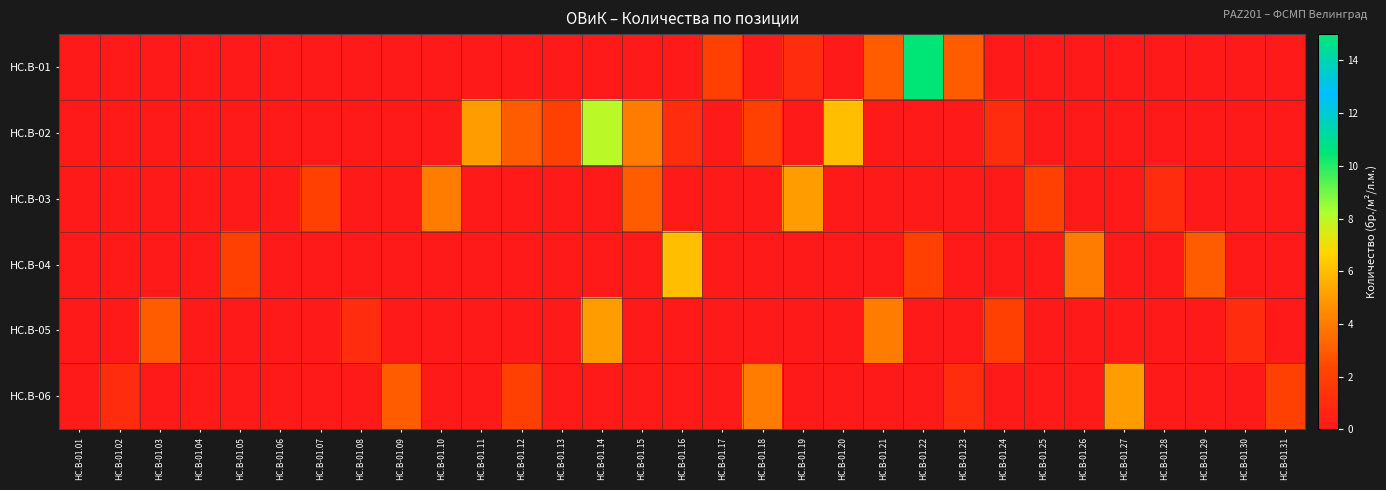

Reading left to right, list all the values displayed in this chart.

HC.B-01: HC.B-01.01=0	HC.B-01.02=0	HC.B-01.03=0	HC.B-01.04=0	HC.B-01.05=0	HC.B-01.06=0	HC.B-01.07=0	HC.B-01.08=0	HC.B-01.09=0	HC.B-01.10=0	HC.B-01.11=0	HC.B-01.12=0	HC.B-01.13=0	HC.B-01.14=0	HC.B-01.15=0	HC.B-01.16=0	HC.B-01.17=2	HC.B-01.18=0	HC.B-01.19=1	HC.B-01.20=0	HC.B-01.21=3	HC.B-01.22=15	HC.B-01.23=3	HC.B-01.24=0	HC.B-01.25=0	HC.B-01.26=0	HC.B-01.27=0	HC.B-01.28=0	HC.B-01.29=0	HC.B-01.30=0	HC.B-01.31=0
HC.B-02: HC.B-01.01=0	HC.B-01.02=0	HC.B-01.03=0	HC.B-01.04=0	HC.B-01.05=0	HC.B-01.06=0	HC.B-01.07=0	HC.B-01.08=0	HC.B-01.09=0	HC.B-01.10=0	HC.B-01.11=5	HC.B-01.12=3	HC.B-01.13=2	HC.B-01.14=8	HC.B-01.15=4	HC.B-01.16=1	HC.B-01.17=0	HC.B-01.18=2	HC.B-01.19=0	HC.B-01.20=6	HC.B-01.21=0	HC.B-01.22=0	HC.B-01.23=0	HC.B-01.24=1	HC.B-01.25=0	HC.B-01.26=0	HC.B-01.27=0	HC.B-01.28=0	HC.B-01.29=0	HC.B-01.30=0	HC.B-01.31=0
HC.B-03: HC.B-01.01=0	HC.B-01.02=0	HC.B-01.03=0	HC.B-01.04=0	HC.B-01.05=0	HC.B-01.06=0	HC.B-01.07=2	HC.B-01.08=0	HC.B-01.09=0	HC.B-01.10=4	HC.B-01.11=0	HC.B-01.12=0	HC.B-01.13=0	HC.B-01.14=0	HC.B-01.15=3	HC.B-01.16=0	HC.B-01.17=0	HC.B-01.18=0	HC.B-01.19=5	HC.B-01.20=0	HC.B-01.21=0	HC.B-01.22=0	HC.B-01.23=0	HC.B-01.24=0	HC.B-01.25=2	HC.B-01.26=0	HC.B-01.27=0	HC.B-01.28=1	HC.B-01.29=0	HC.B-01.30=0	HC.B-01.31=0
HC.B-04: HC.B-01.01=0	HC.B-01.02=0	HC.B-01.03=0	HC.B-01.04=0	HC.B-01.05=2	HC.B-01.06=0	HC.B-01.07=0	HC.B-01.08=0	HC.B-01.09=0	HC.B-01.10=0	HC.B-01.11=0	HC.B-01.12=0	HC.B-01.13=0	HC.B-01.14=0	HC.B-01.15=0	HC.B-01.16=6	HC.B-01.17=0	HC.B-01.18=0	HC.B-01.19=0	HC.B-01.20=0	HC.B-01.21=0	HC.B-01.22=2	HC.B-01.23=0	HC.B-01.24=0	HC.B-01.25=0	HC.B-01.26=4	HC.B-01.27=0	HC.B-01.28=0	HC.B-01.29=3	HC.B-01.30=0	HC.B-01.31=0
HC.B-05: HC.B-01.01=0	HC.B-01.02=0	HC.B-01.03=3	HC.B-01.04=0	HC.B-01.05=0	HC.B-01.06=0	HC.B-01.07=0	HC.B-01.08=1	HC.B-01.09=0	HC.B-01.10=0	HC.B-01.11=0	HC.B-01.12=0	HC.B-01.13=0	HC.B-01.14=5	HC.B-01.15=0	HC.B-01.16=0	HC.B-01.17=0	HC.B-01.18=0	HC.B-01.19=0	HC.B-01.20=0	HC.B-01.21=4	HC.B-01.22=0	HC.B-01.23=0	HC.B-01.24=2	HC.B-01.25=0	HC.B-01.26=0	HC.B-01.27=0	HC.B-01.28=0	HC.B-01.29=0	HC.B-01.30=1	HC.B-01.31=0
HC.B-06: HC.B-01.01=0	HC.B-01.02=1	HC.B-01.03=0	HC.B-01.04=0	HC.B-01.05=0	HC.B-01.06=0	HC.B-01.07=0	HC.B-01.08=0	HC.B-01.09=3	HC.B-01.10=0	HC.B-01.11=0	HC.B-01.12=2	HC.B-01.13=0	HC.B-01.14=0	HC.B-01.15=0	HC.B-01.16=0	HC.B-01.17=0	HC.B-01.18=4	HC.B-01.19=0	HC.B-01.20=0	HC.B-01.21=0	HC.B-01.22=0	HC.B-01.23=1	HC.B-01.24=0	HC.B-01.25=0	HC.B-01.26=0	HC.B-01.27=5	HC.B-01.28=0	HC.B-01.29=0	HC.B-01.30=0	HC.B-01.31=2